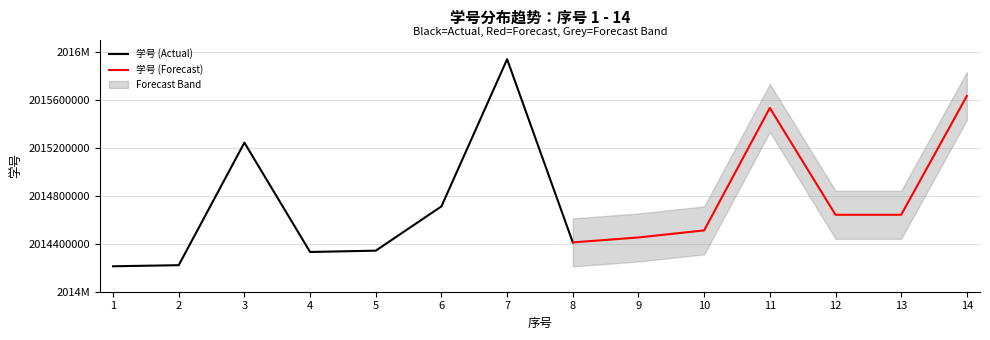

The value at 8 is 909000641. True or false?

False